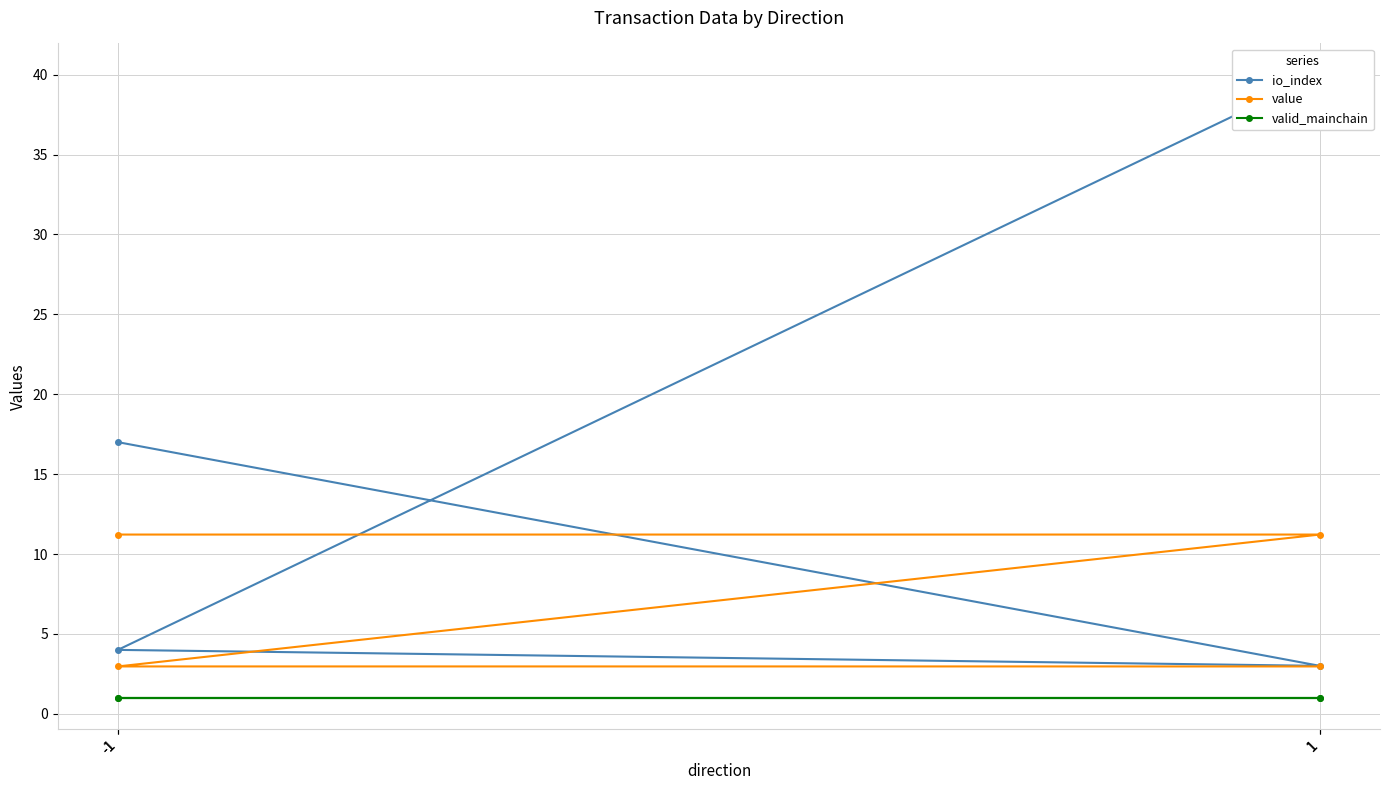

Rank the series by their maximum value, from lowest to highest.

valid_mainchain, value, io_index